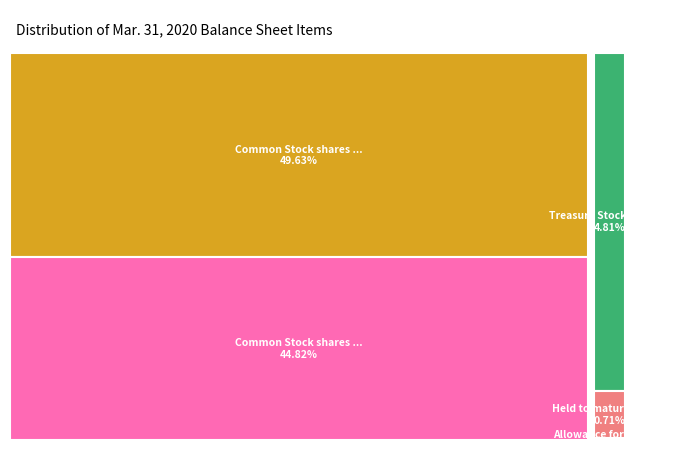

How many segments does this pie chart have?

5